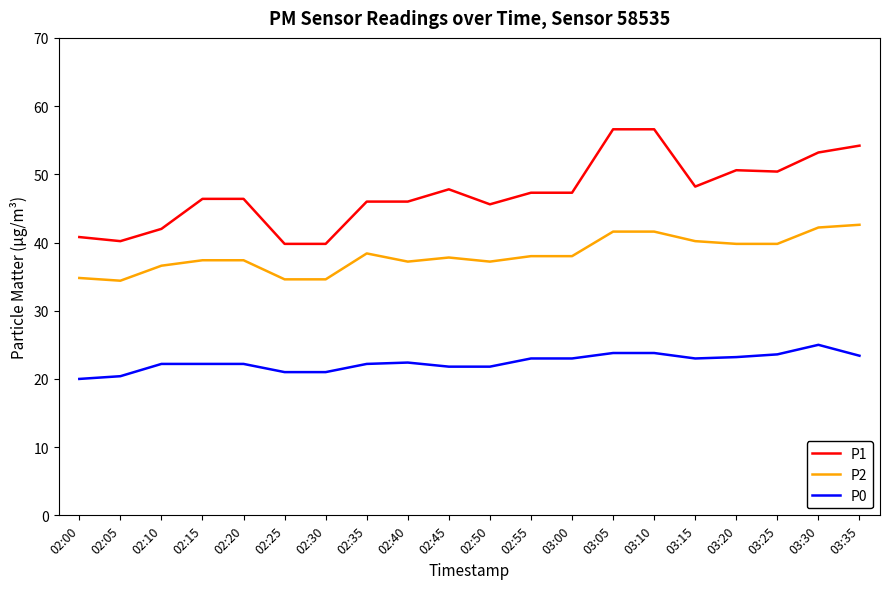

True or false: P2 and P1 intersect in this chart.

False